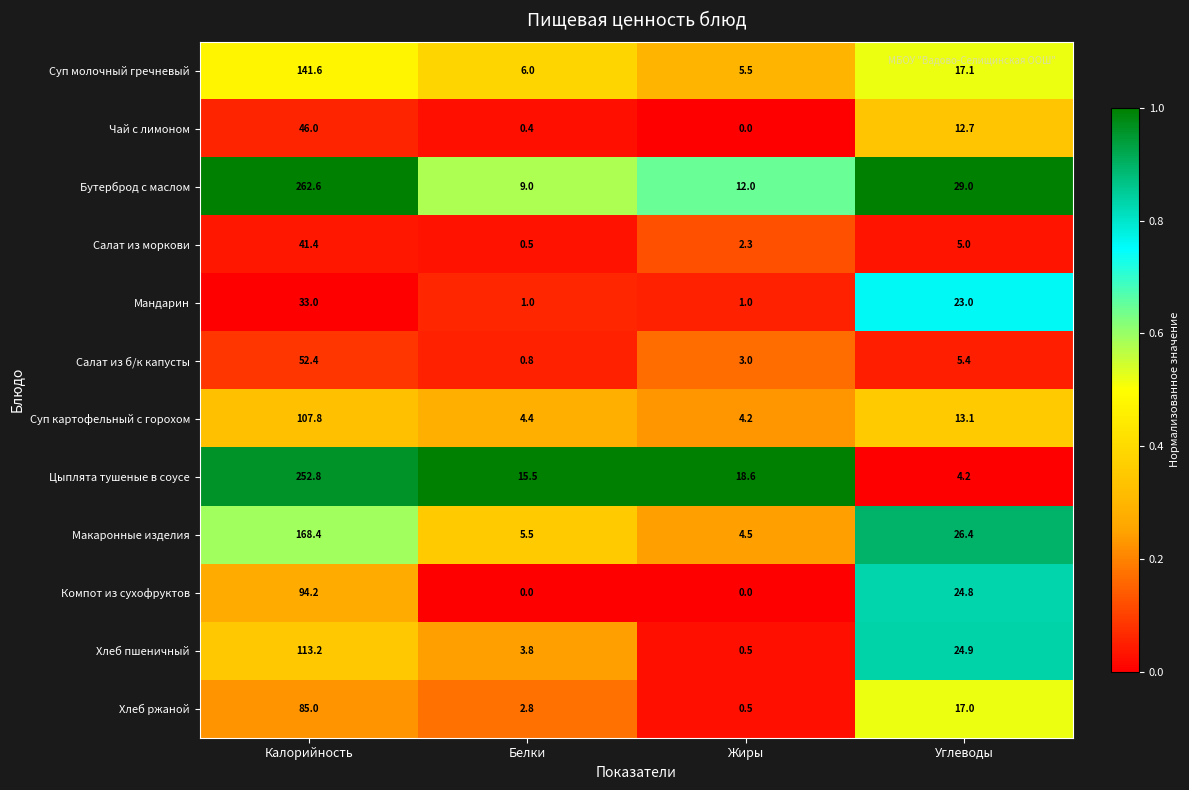

How many series are shown in this chart?

12